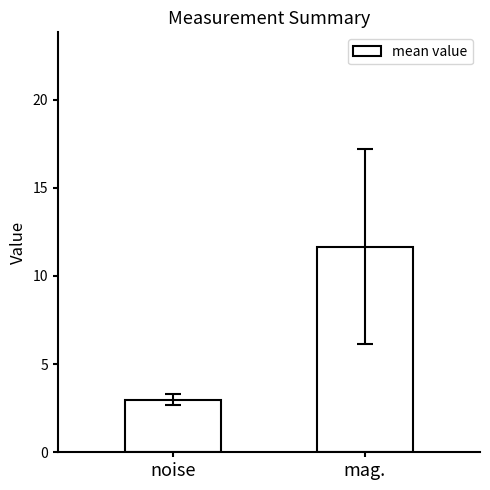

How many data points are less than 11?

1